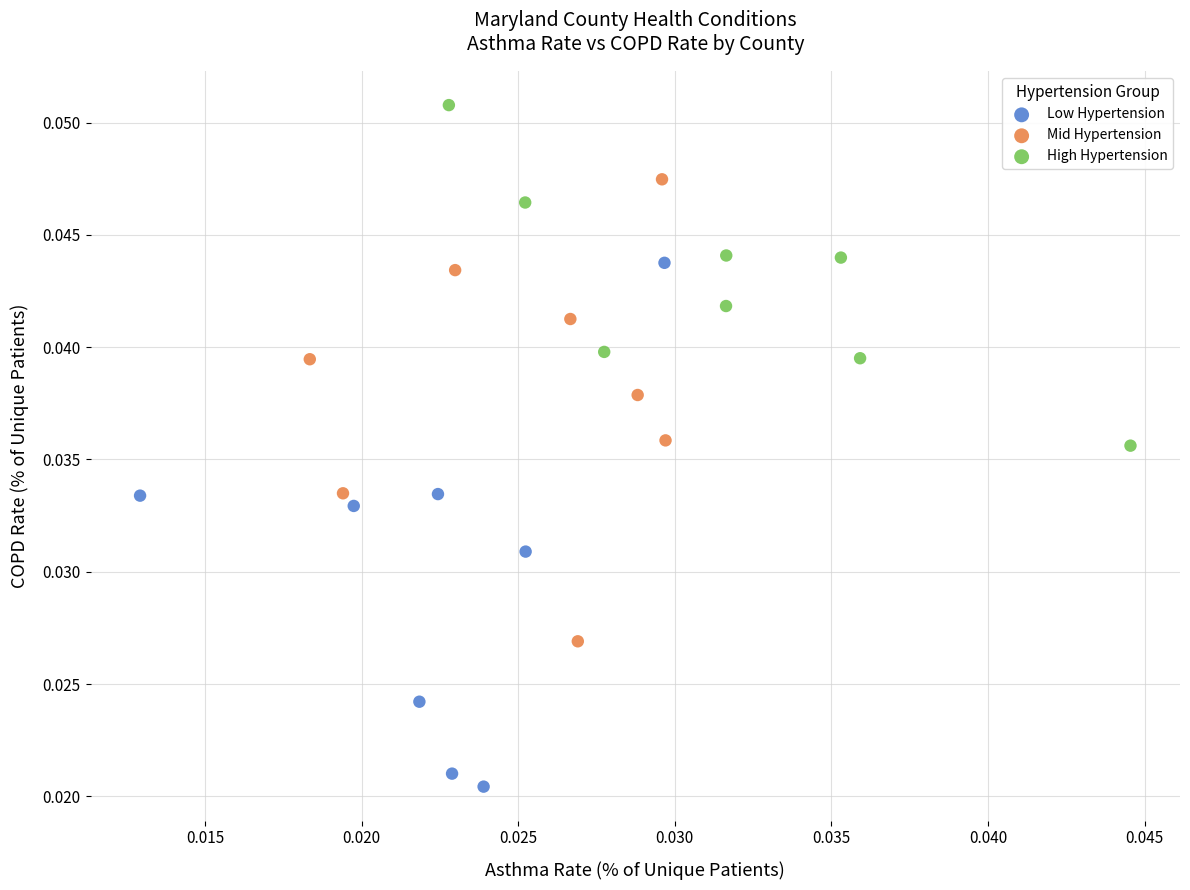

Which series contains the lowest Y value?

Low Hypertension